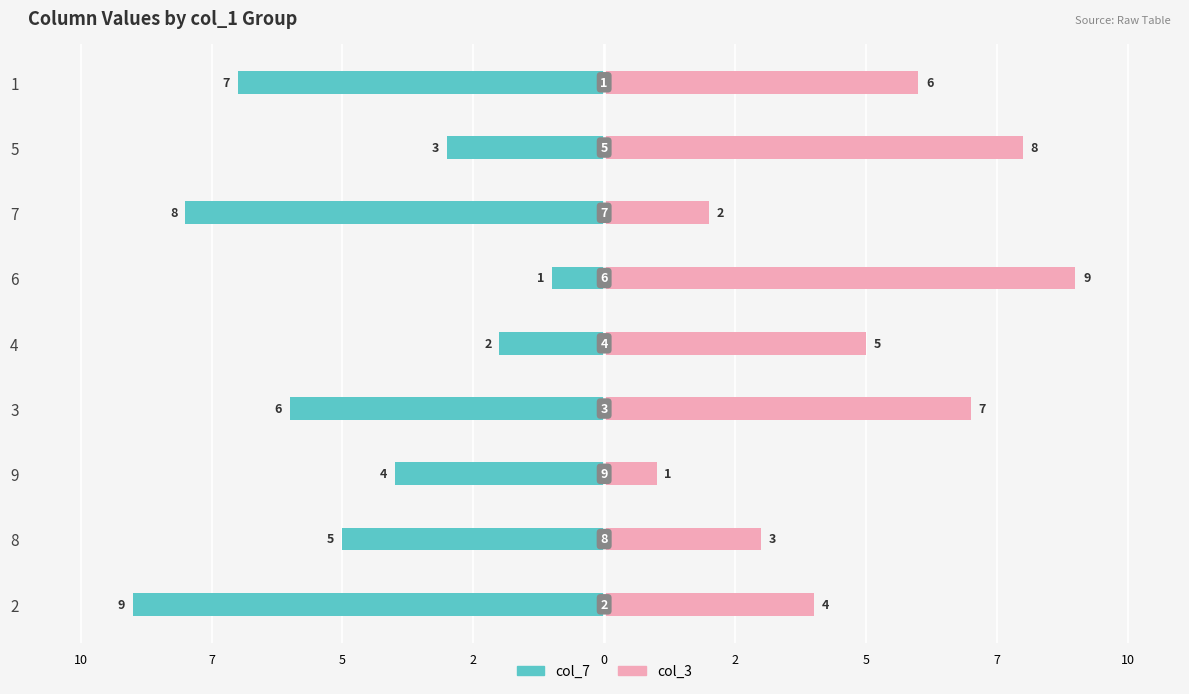

Which series changed the most between 8 and 4?

col_7